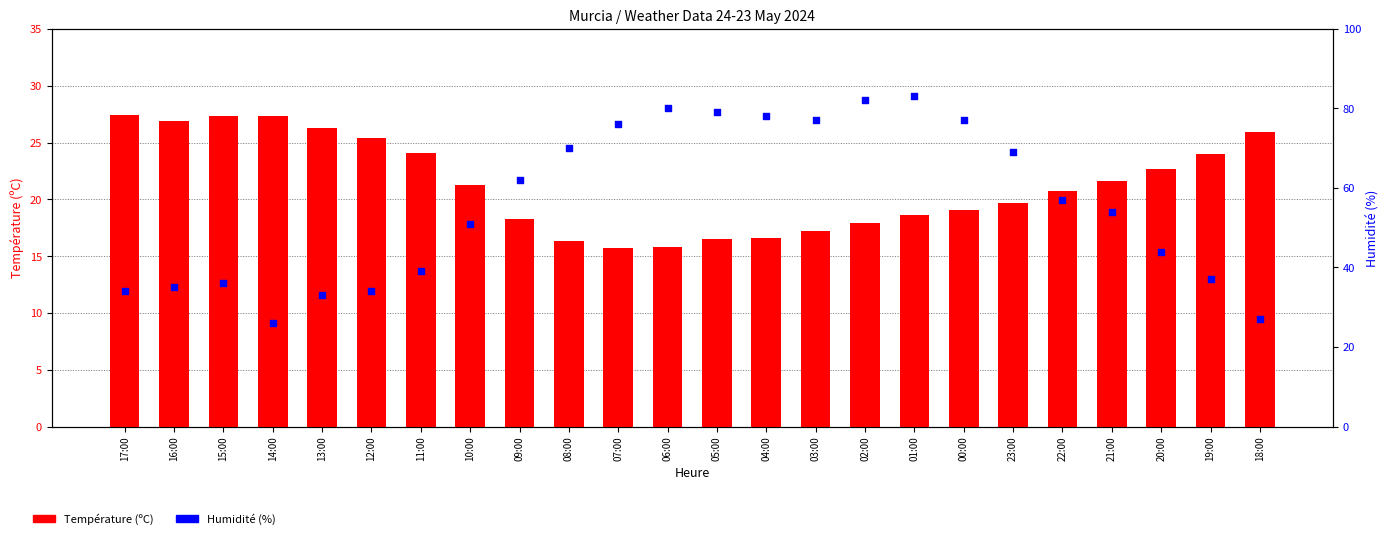

What is the total value across all series at 12:00?

59.4